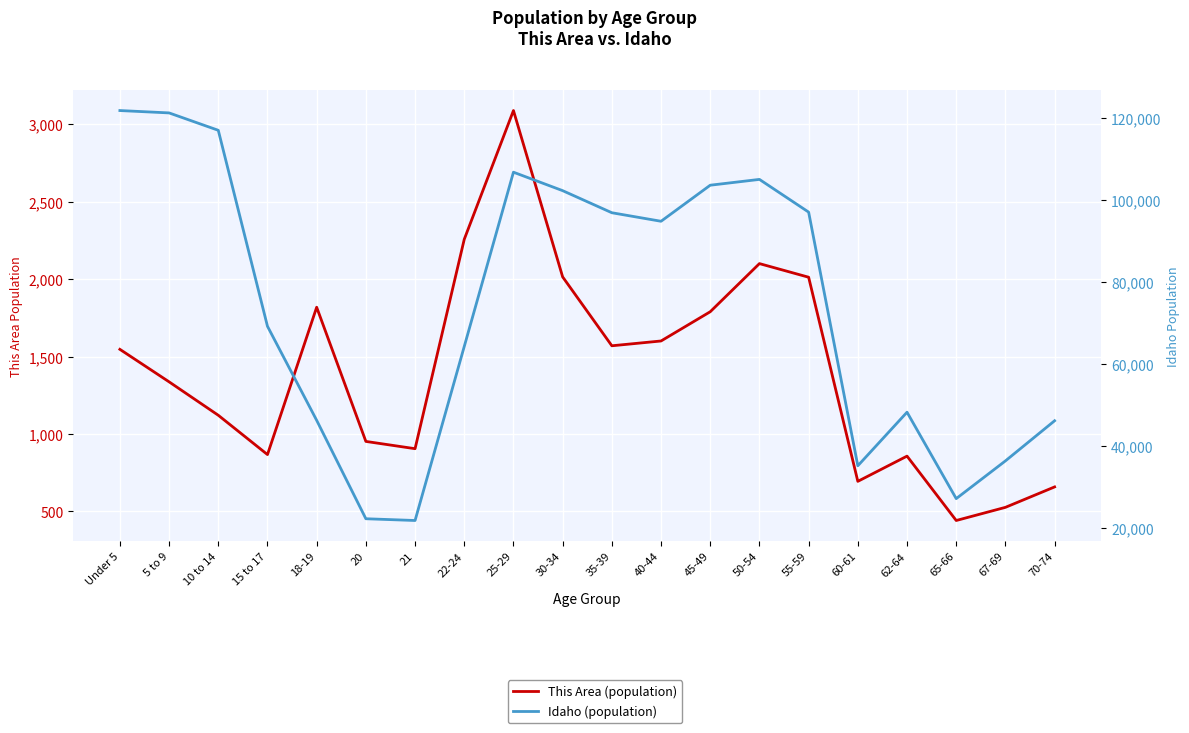

At which label is Idaho (population) closest to 71774?

15 to 17